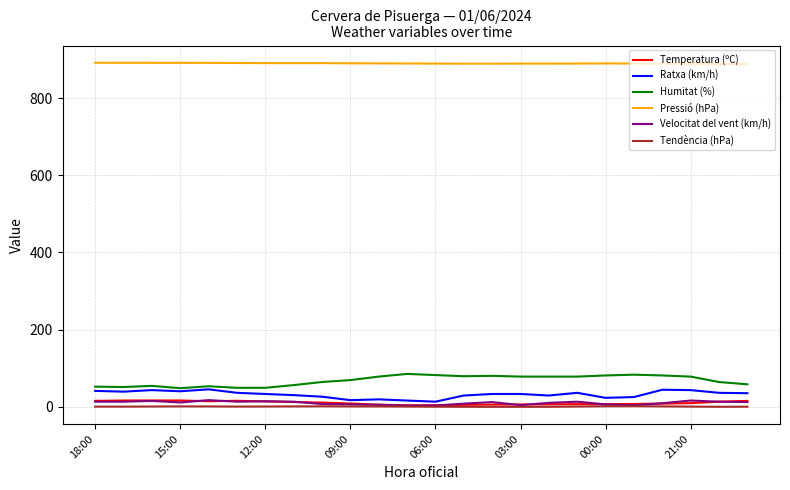

Which series has the largest total across all categories?

Pressió (hPa)